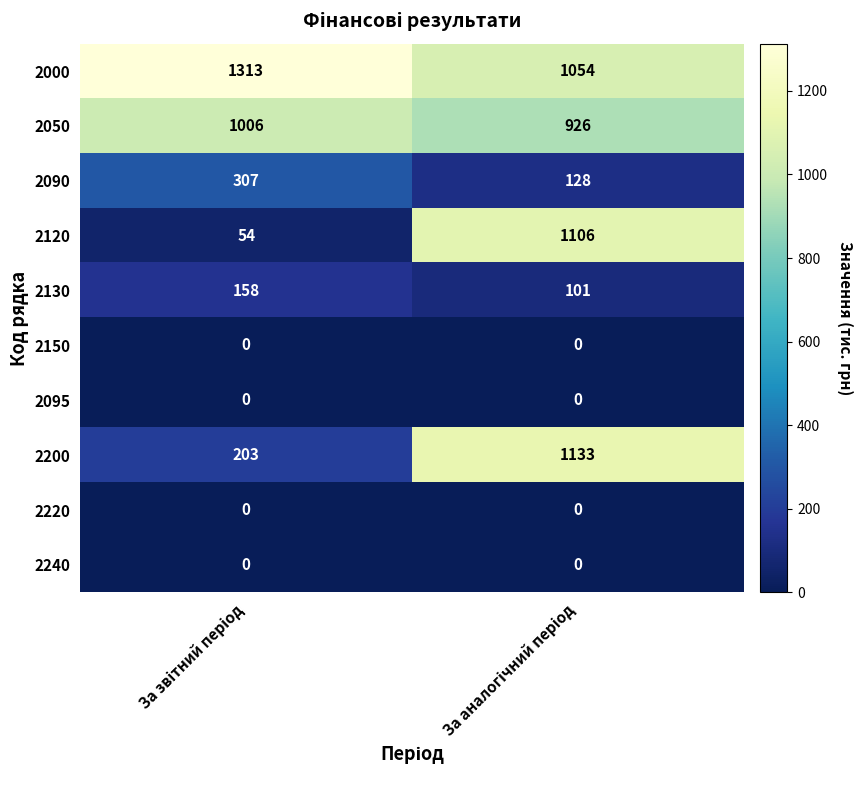

What is the sum of all 2130 values?

259